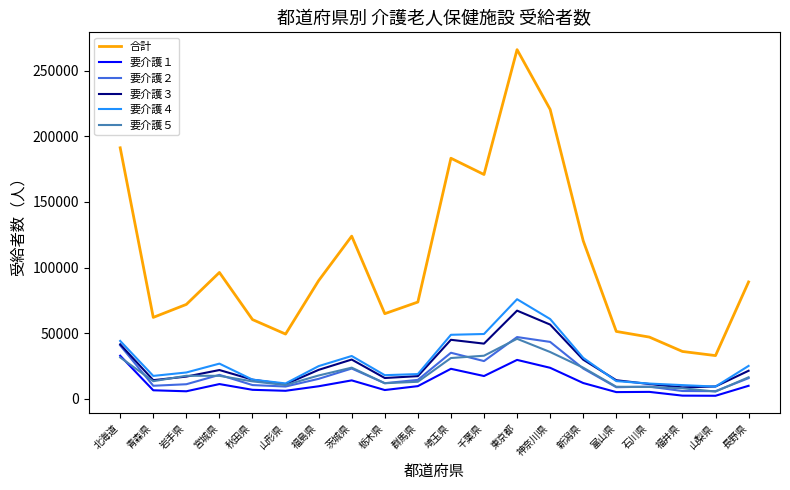

What is the sum of the 要介護１ values at 栃木県 and 山形県?

13053